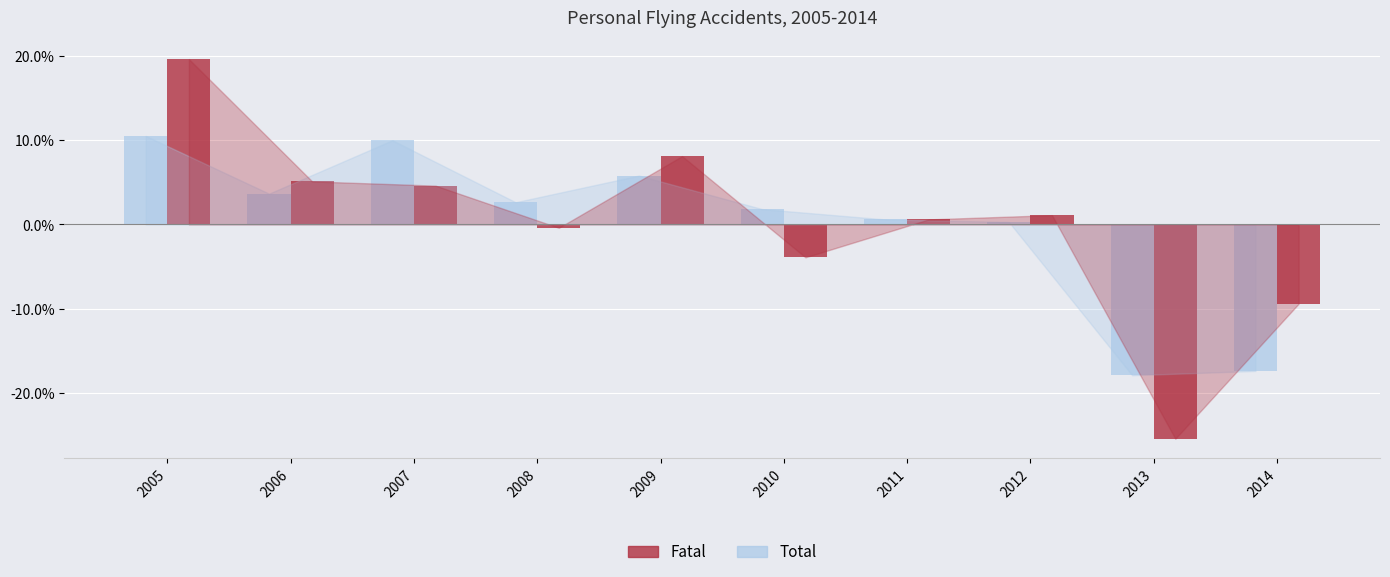

Which series has the largest range (max minus min)?

Fatal